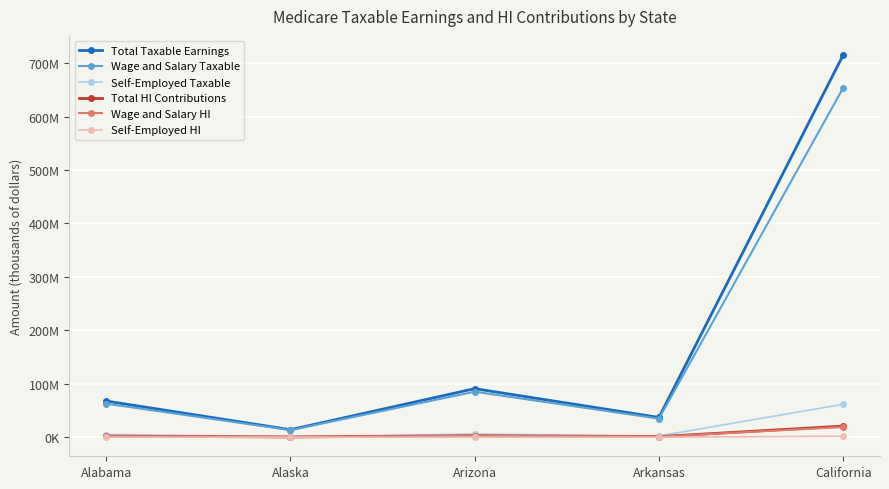

Is it true that Self-Employed HI equals 3056953 at California?

False